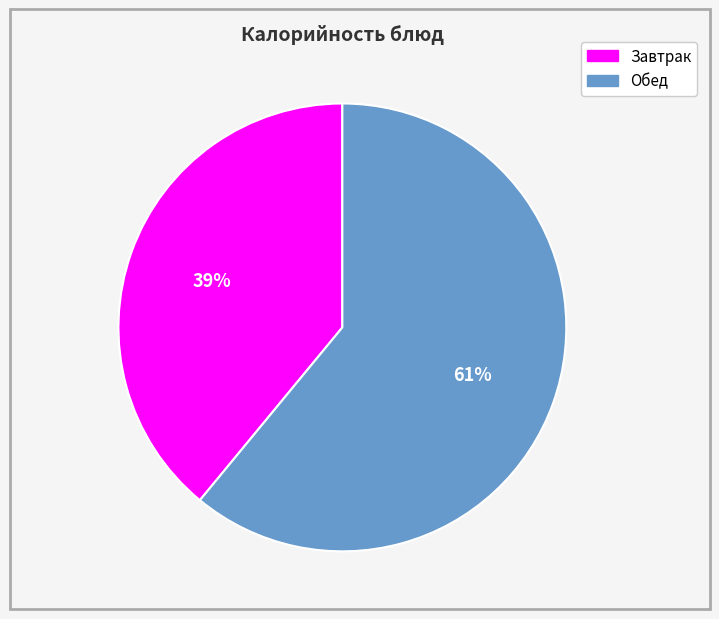

Does any single category account for the majority?

Yes